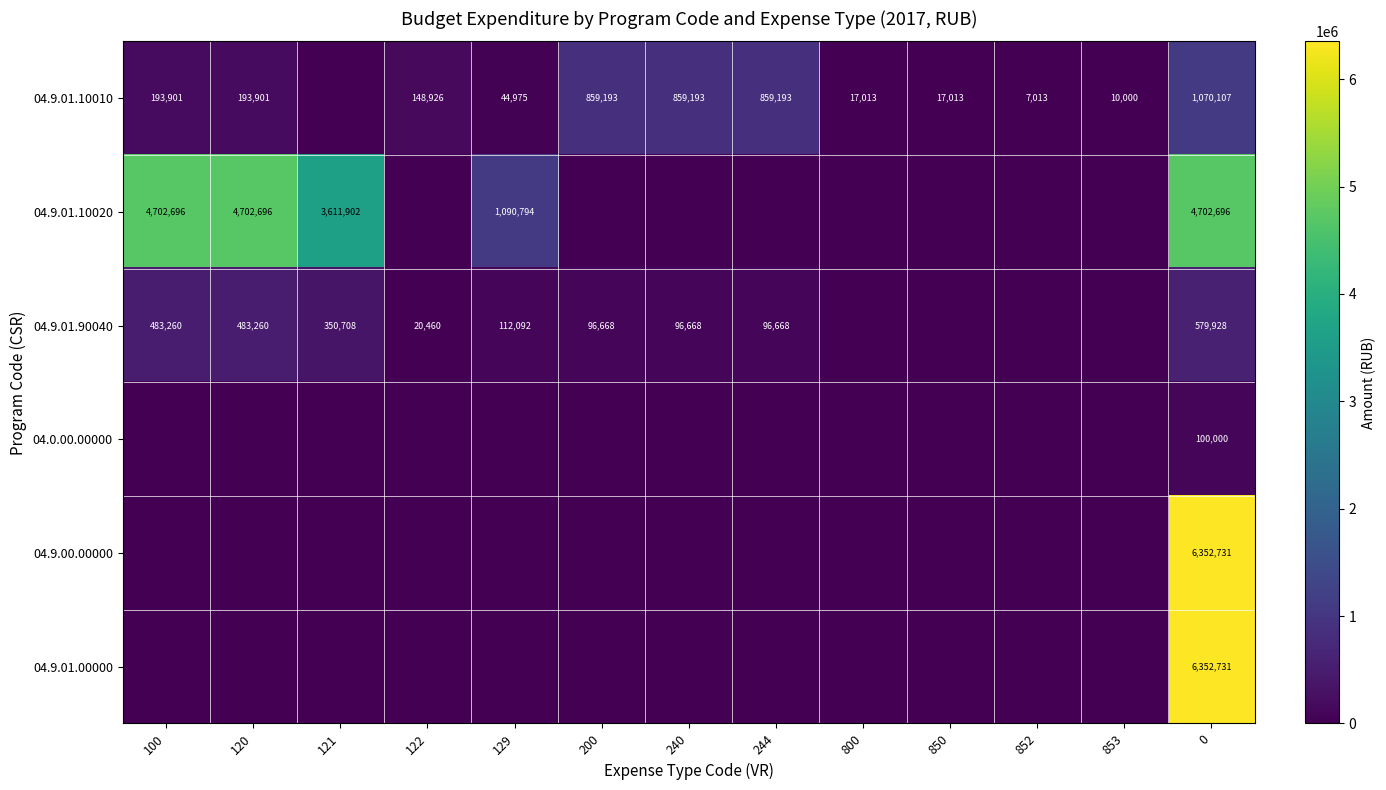

What is the difference between the highest and lowest values at 0?

6252731